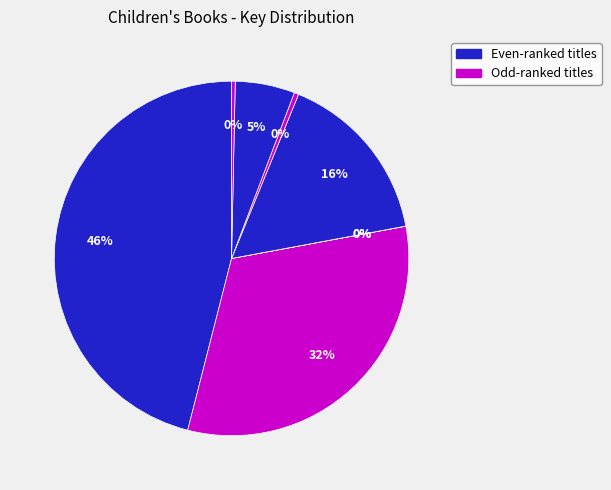

How many slices are in this pie chart?

8